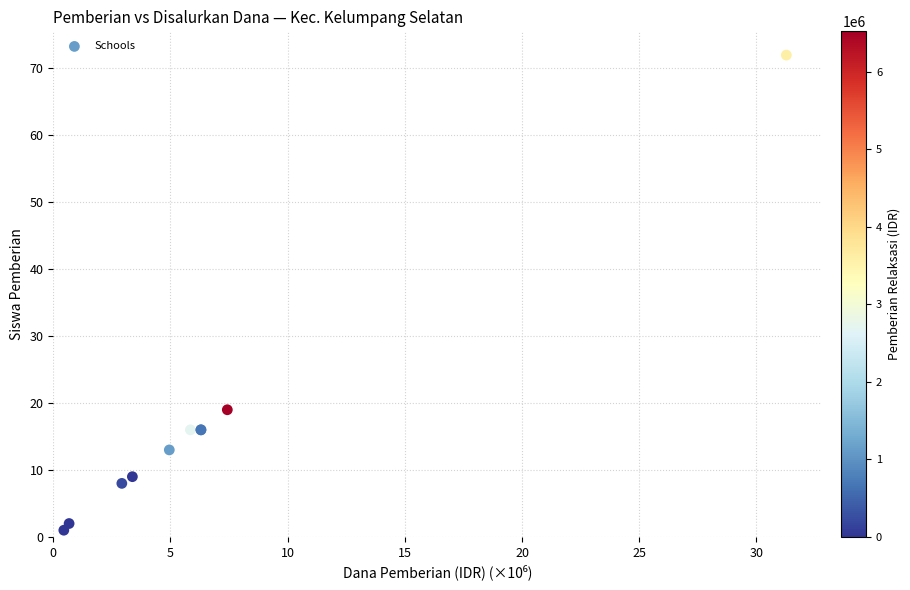

What Y value in the scatter plot is closest to 36?

19